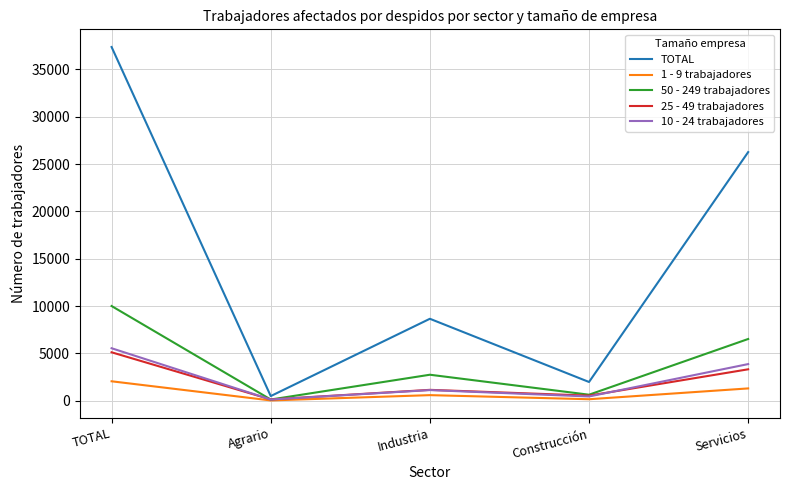

Which label corresponds to the largest value in the chart?

TOTAL